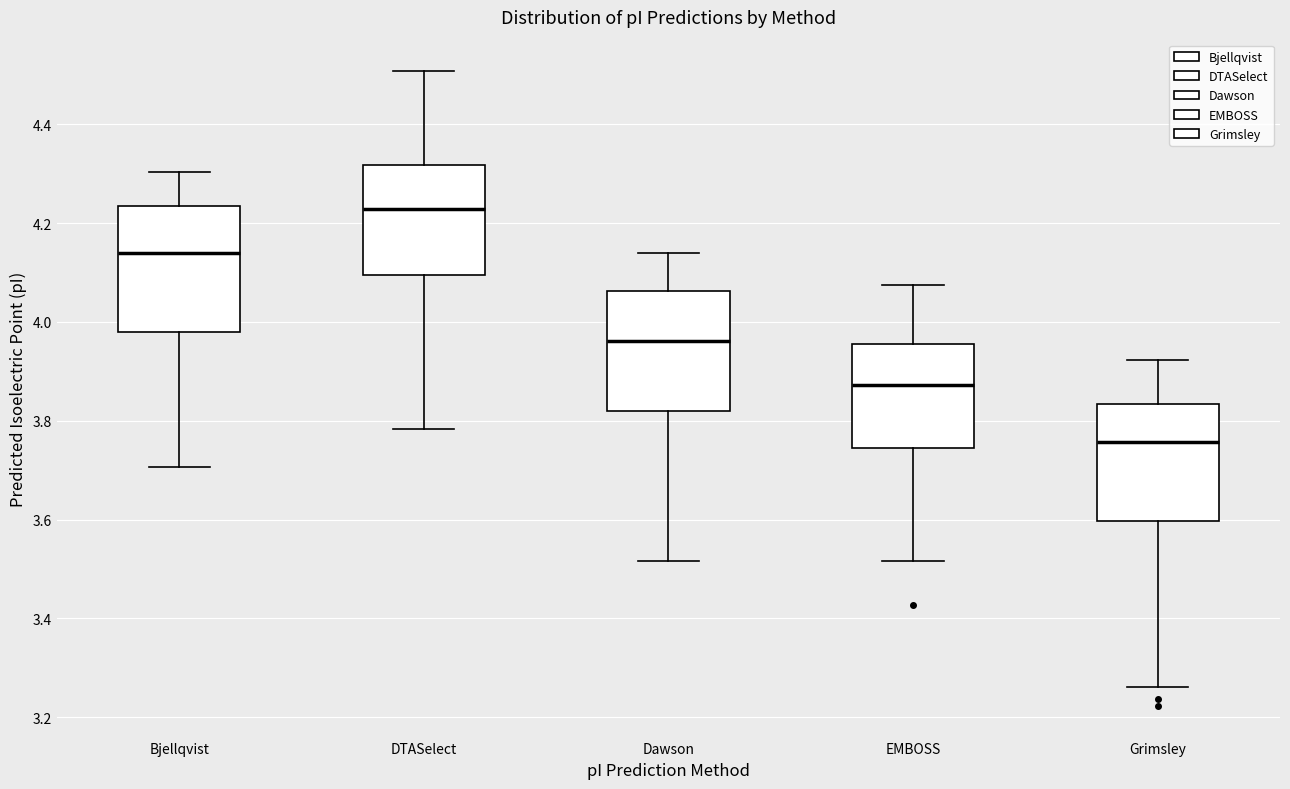

Where is the lower edge of the box for DTASelect on the y-axis? The values are not printed on the chart, so give them approximately, as read against the axis.

4.10